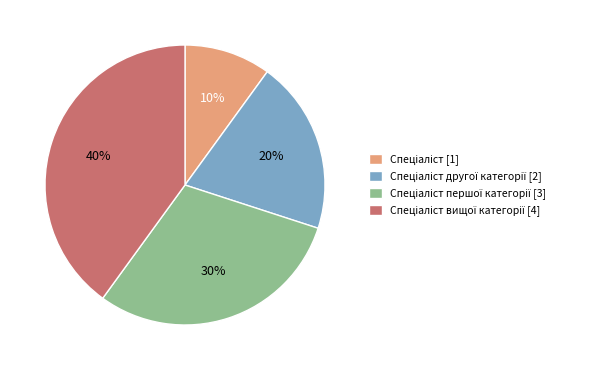

To the nearest percent, what is the difference between the largest and smallest slice percentages?

30%